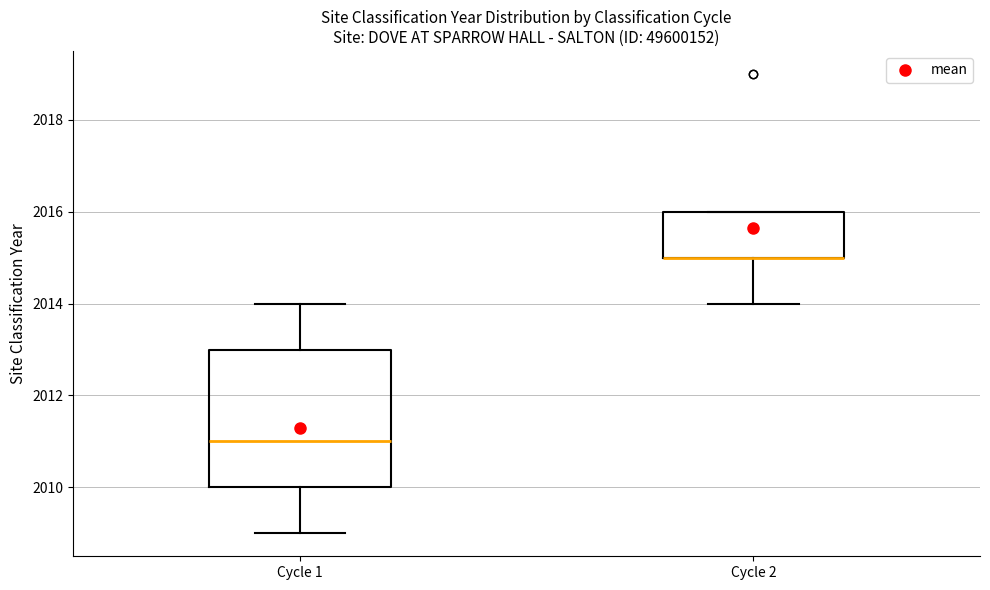

Reading left to right, transcribe this box plot: for each box, give where its median line is, the range the box spans, and where its two whiskers end, as read against the y-axis. The values are not printed on the chart, so give them approximately, as read against the axis.

Cycle 1: median 2011, box 2010 to 2013, whiskers 2009 to 2014
Cycle 2: median 2015 (drawn on the box's lower edge), box 2015 to 2016, whiskers 2014 to 2016